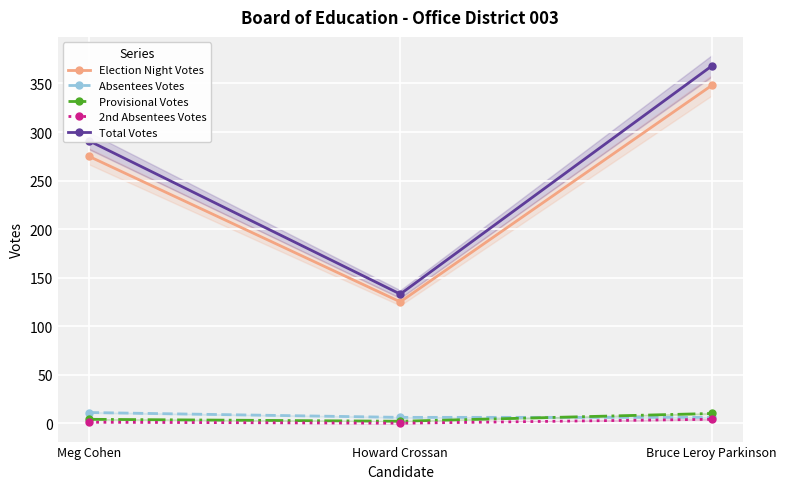

At how many categories does at least one series exceed 302?

1